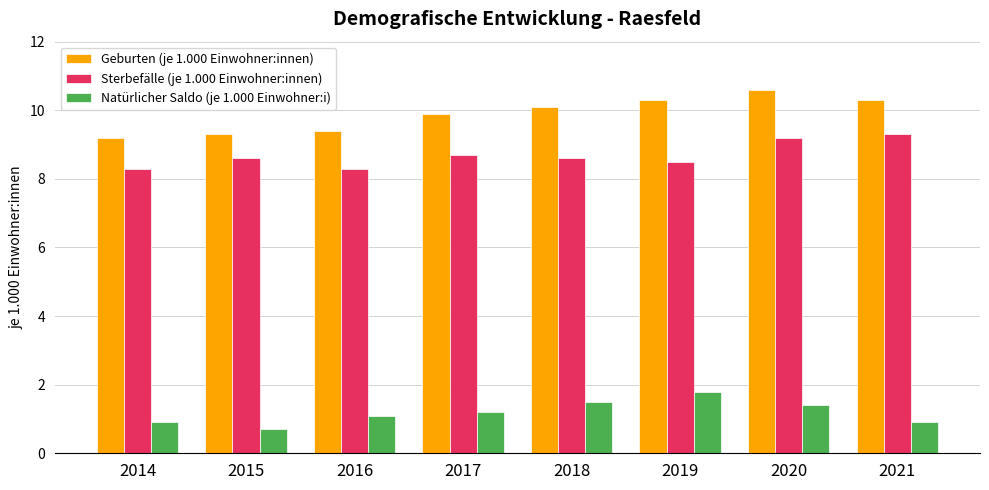

How many bars are there in total?

24